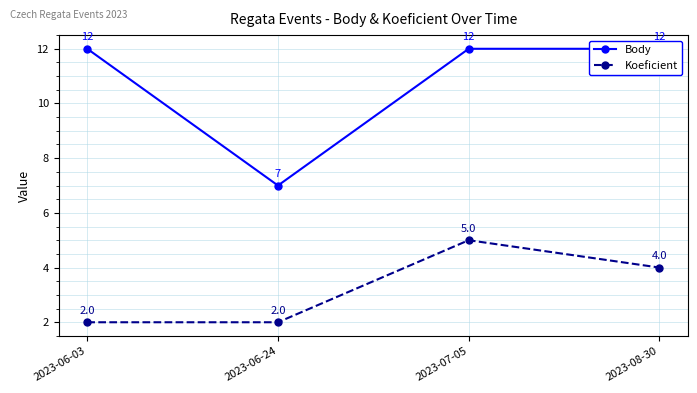

Between 2023-08-30 and 2023-06-03, which is larger?

2023-08-30